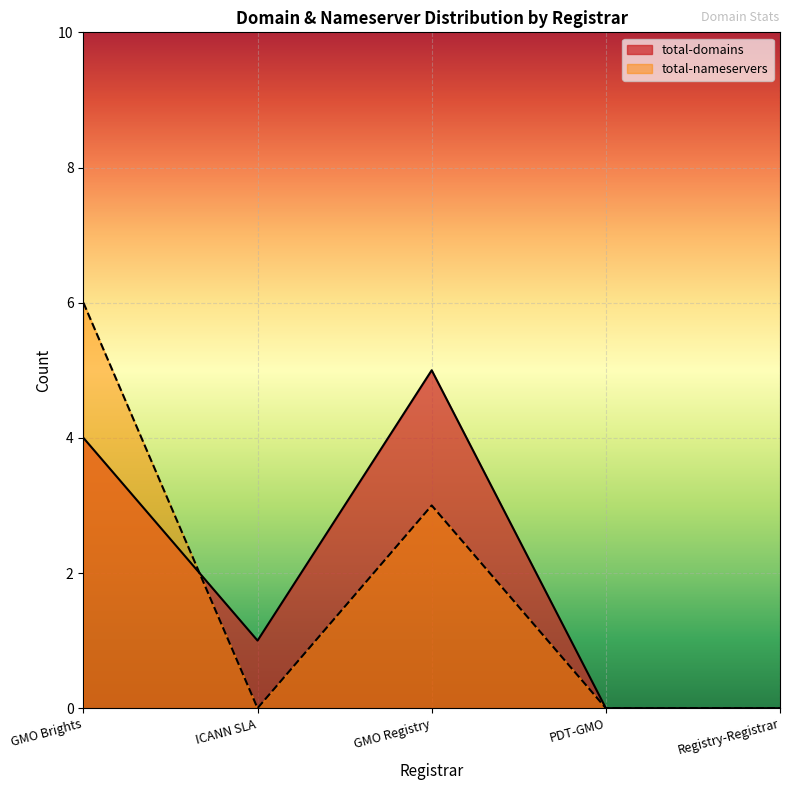

How many lines are shown in the chart?

2